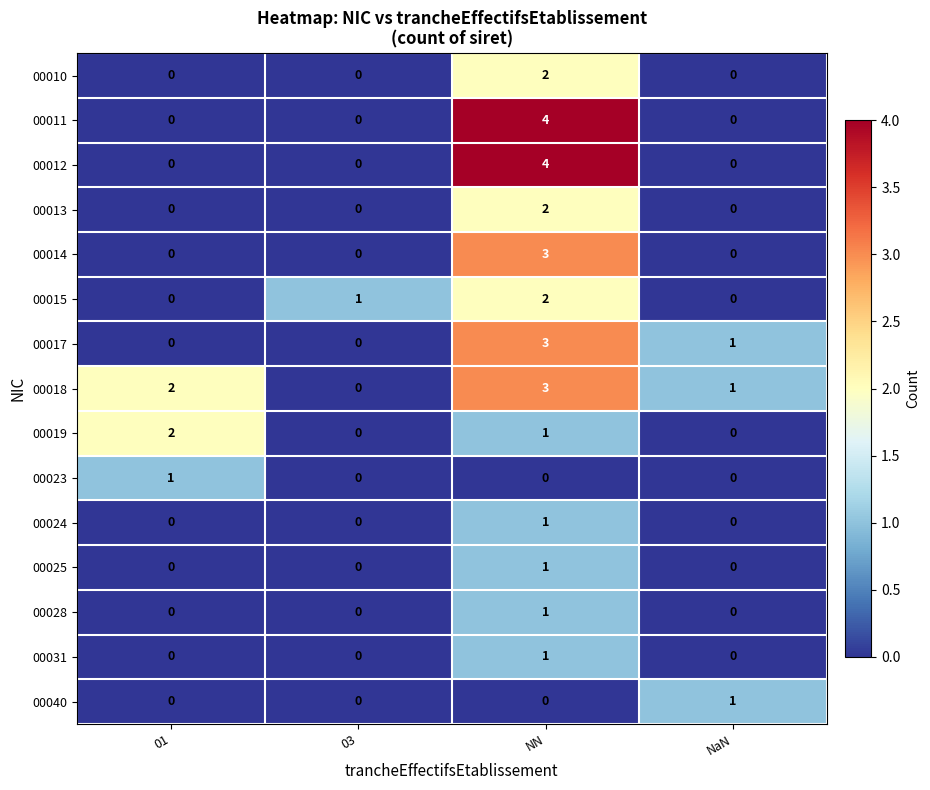

Which series has the largest total across all categories?

00018